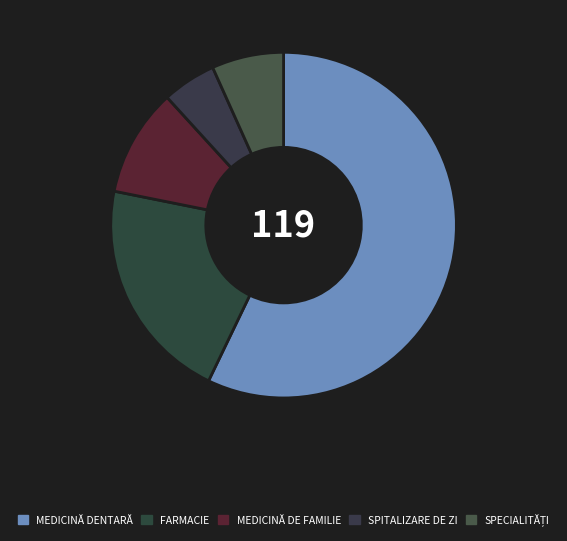

To the nearest percent, what percentage of the pie is FARMACIE?

21%